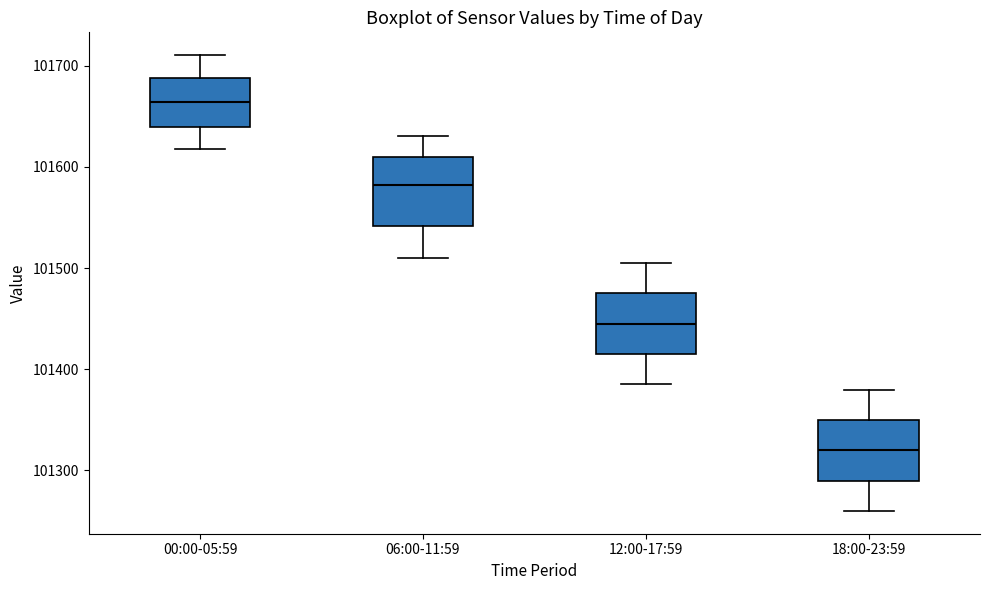

Reading left to right, read every box against the y-axis: the position of its median line, the range the box covers, and the ends of its whiskers. The values are not printed on the chart, so give them approximately, as read against the axis.

00:00-05:59: median 101660, box 101640 to 101690, whiskers 101620 to 101710
06:00-11:59: median 101580, box 101540 to 101610, whiskers 101510 to 101630
12:00-17:59: median 101450, box 101420 to 101480, whiskers 101390 to 101510
18:00-23:59: median 101320, box 101290 to 101350, whiskers 101260 to 101380